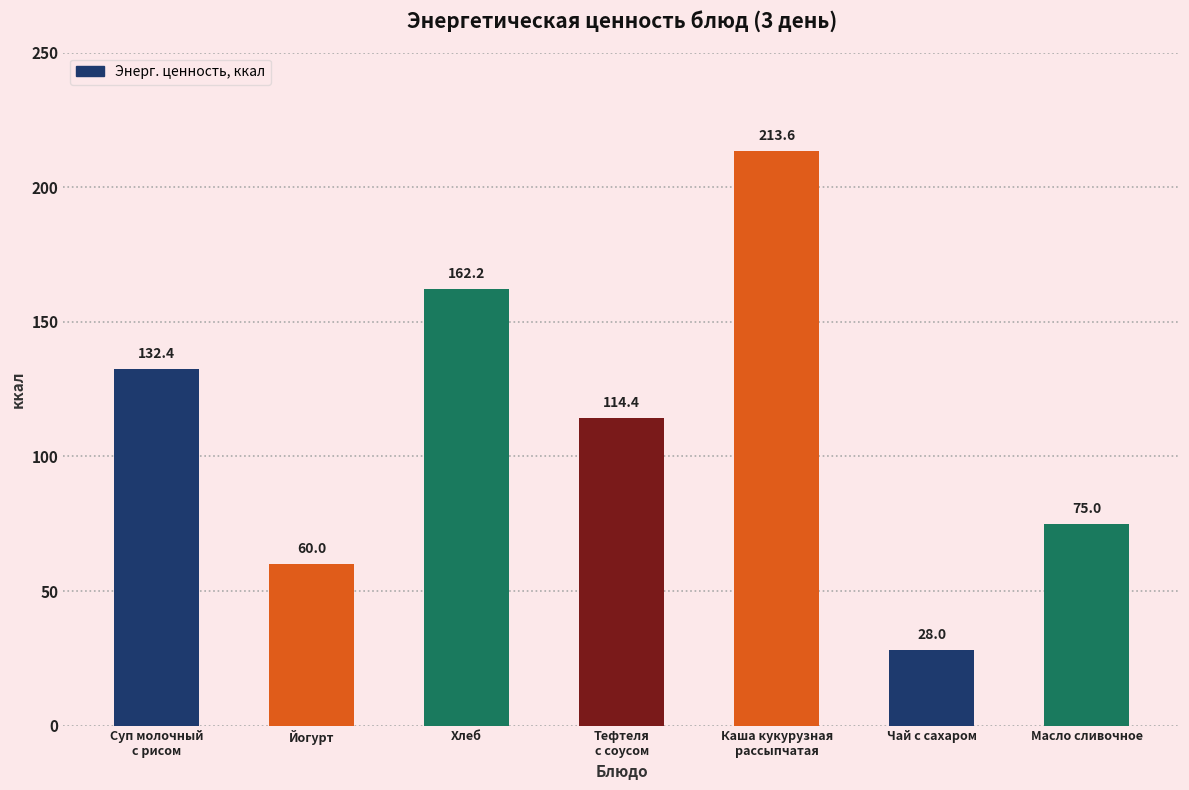

What is the sum of all values?

785.6